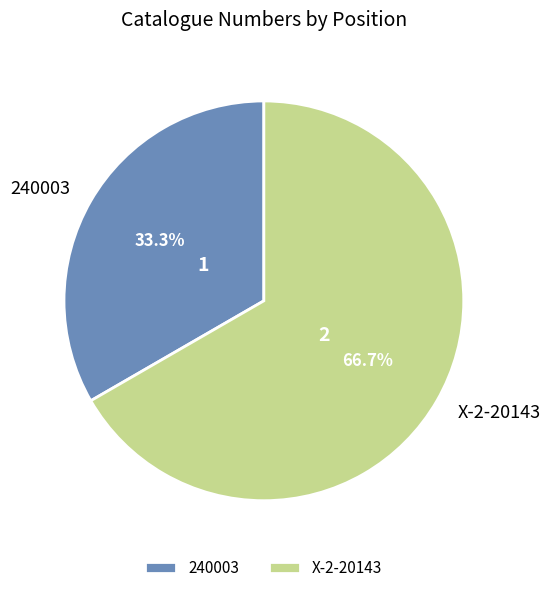

Combined, do X-2-20143 and 240003 account for over 50%?

Yes